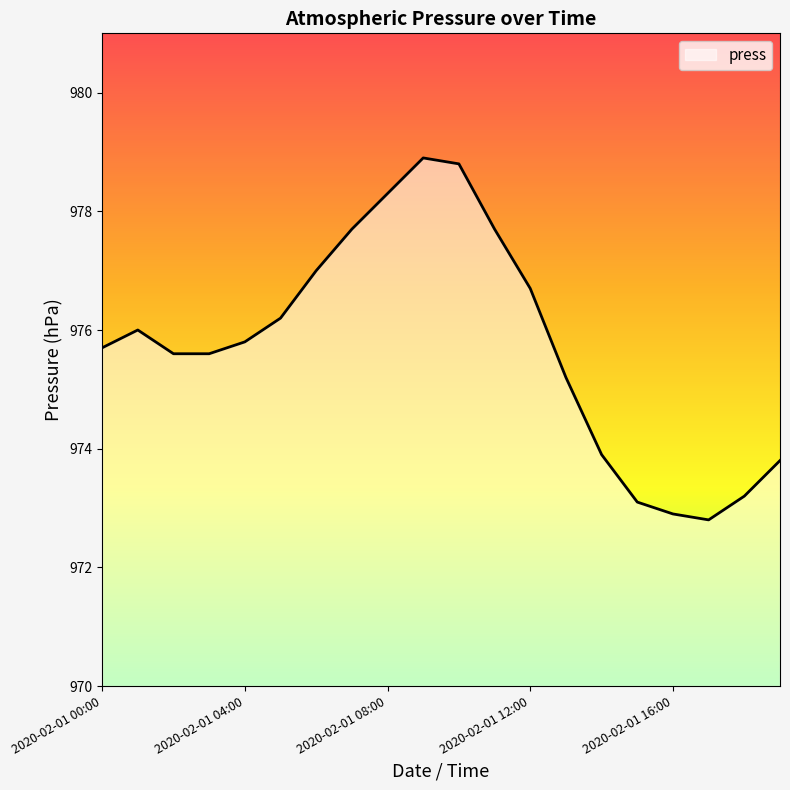

What is the minimum value shown in the chart?

972.8